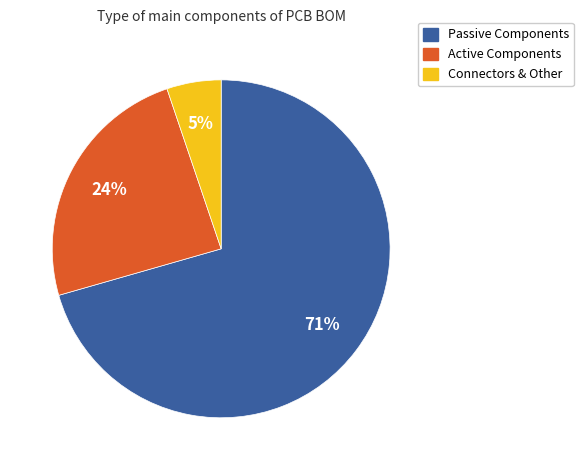

To the nearest percent, what is the average slice percentage?

33%